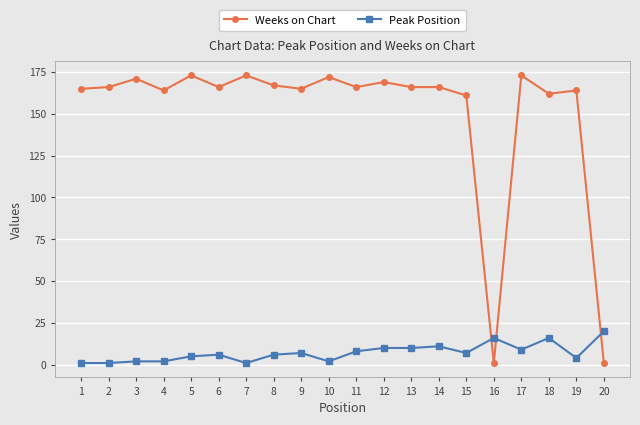

True or false: Weeks on Chart has a value of 293 at 8.

False